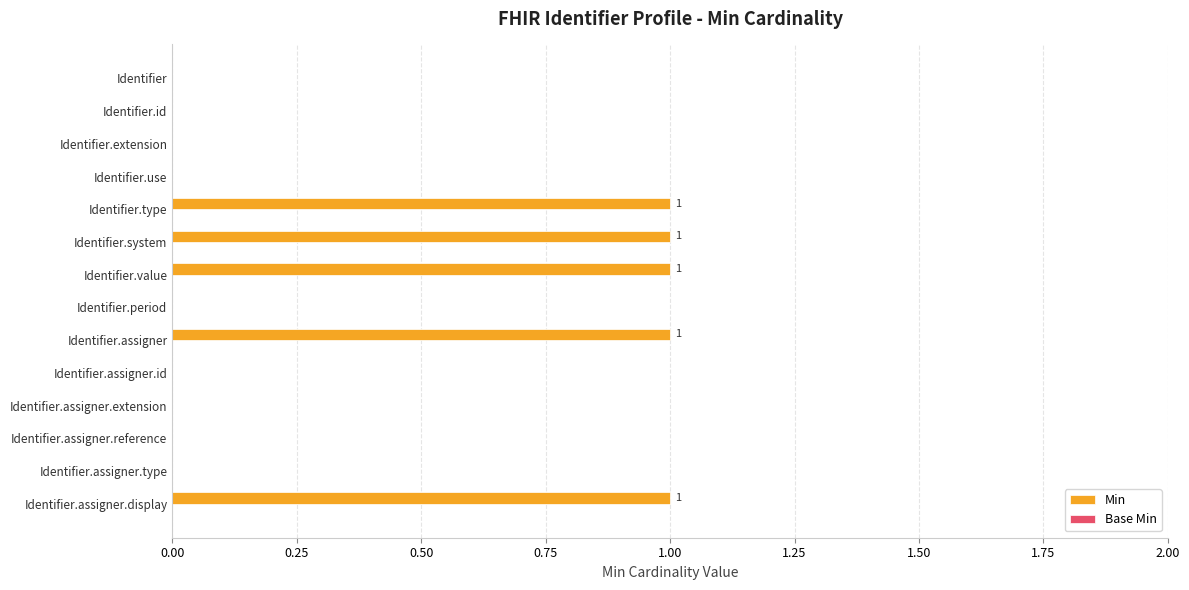

What is the sum of all values?

5